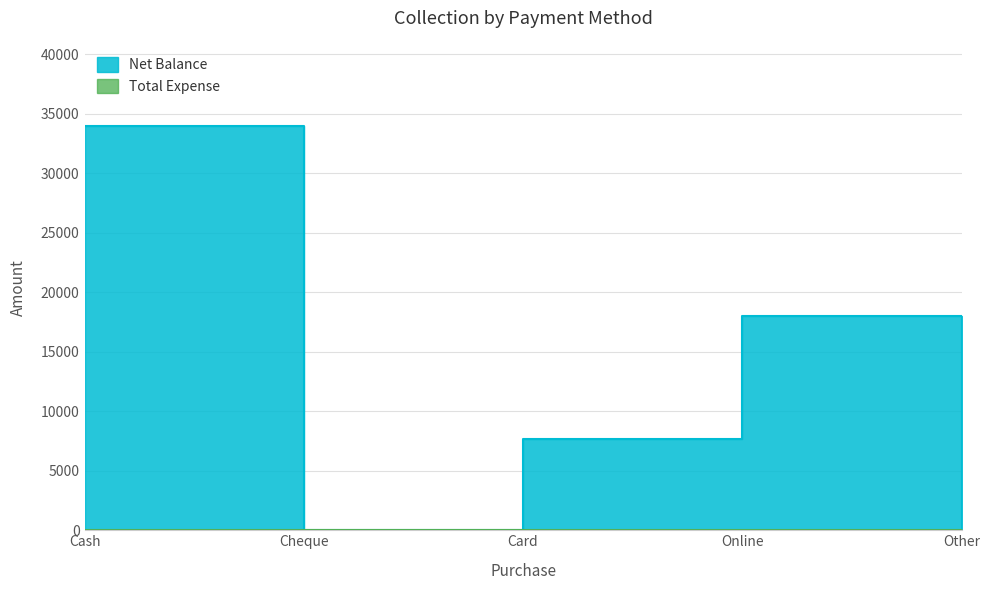

What is the value of the 3rd point from the left?

7650